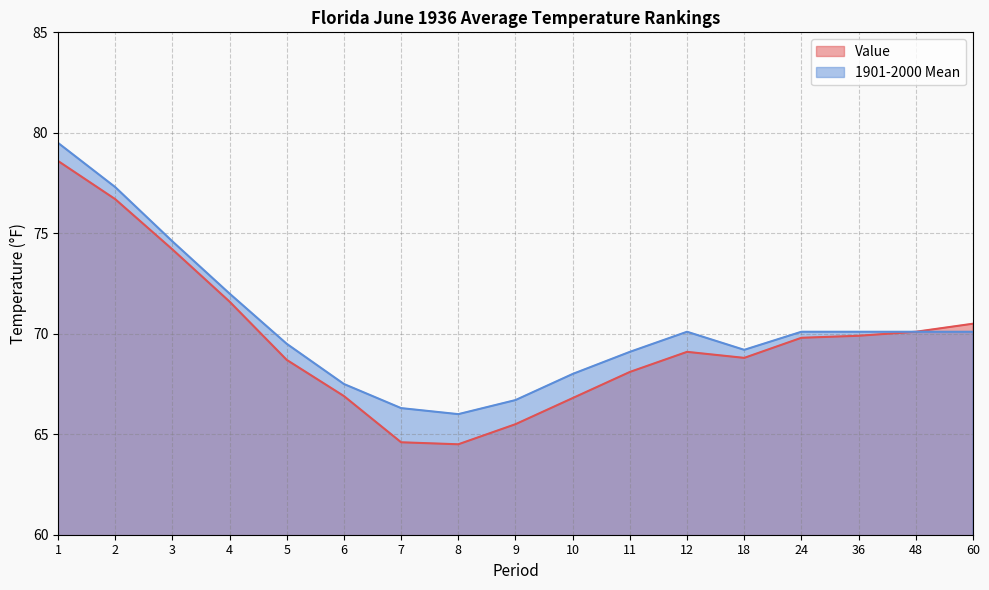

List the series in order of their peak value, lowest first.

Value, 1901-2000 Mean